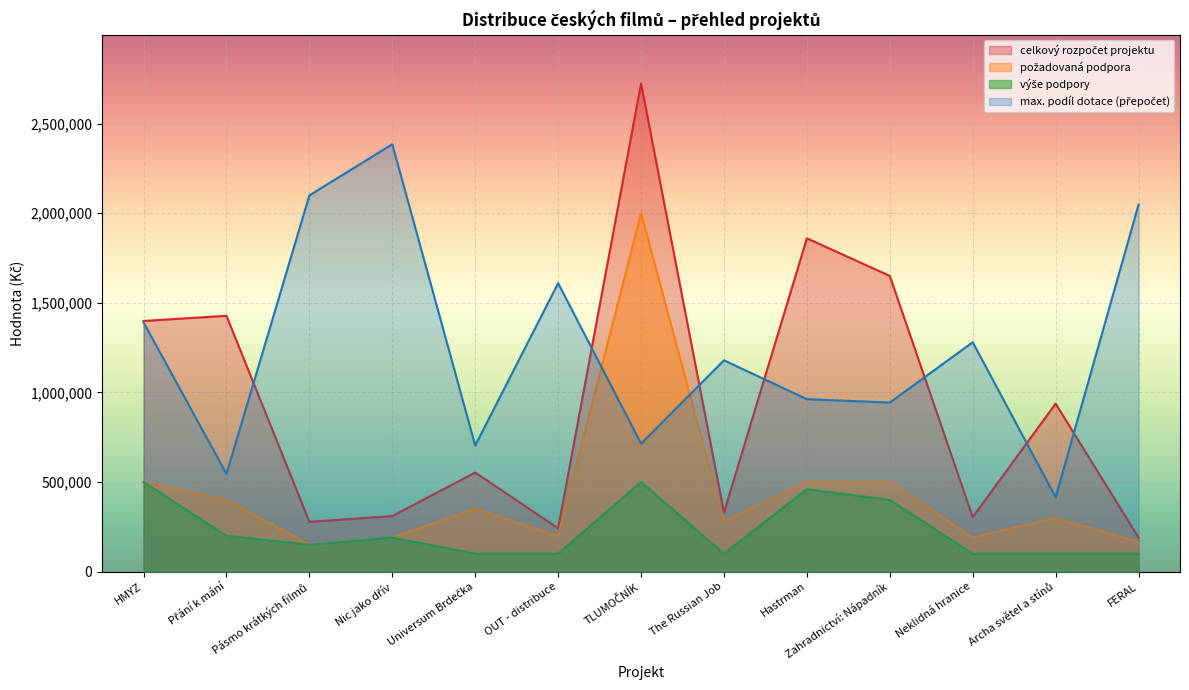

What is the difference between the highest and lowest values at Pásmo krátkých filmů?

1949328.6